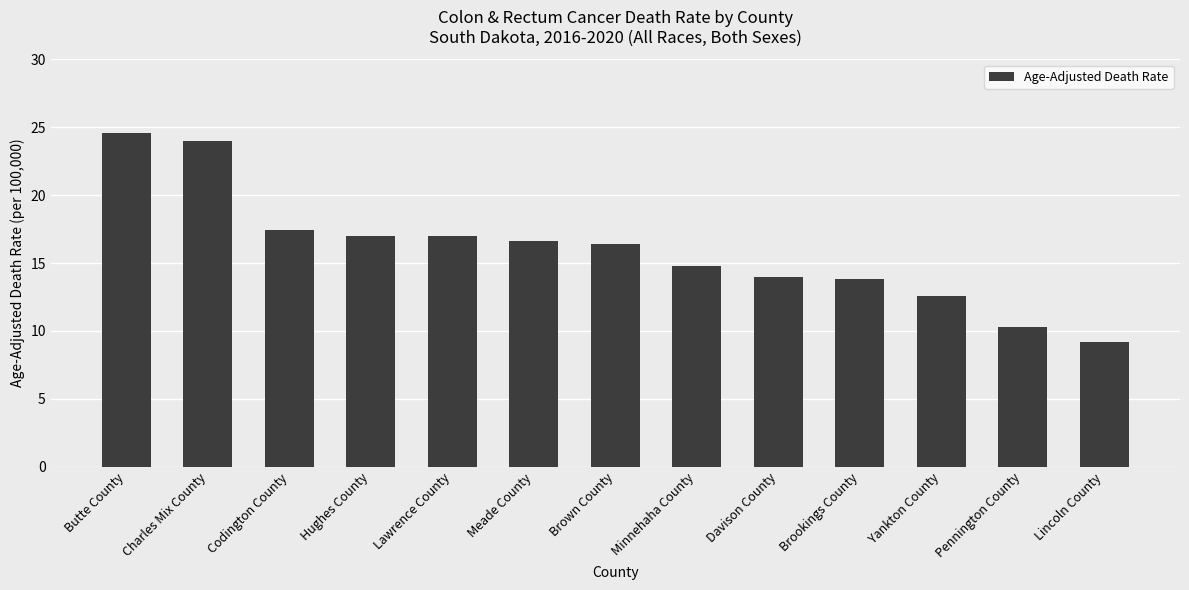

What is the label of the 2nd bar from the right?

Pennington County